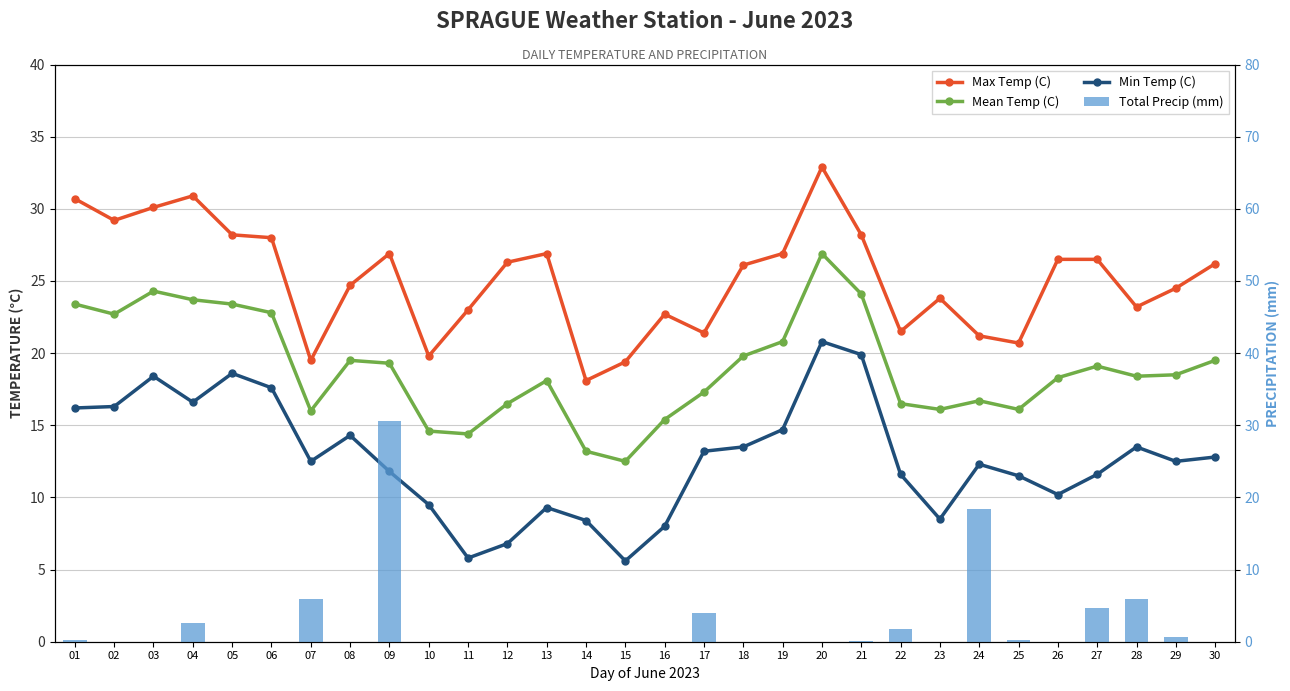

Is it true that Mean Temp (C) equals 22.3 at 07?

False